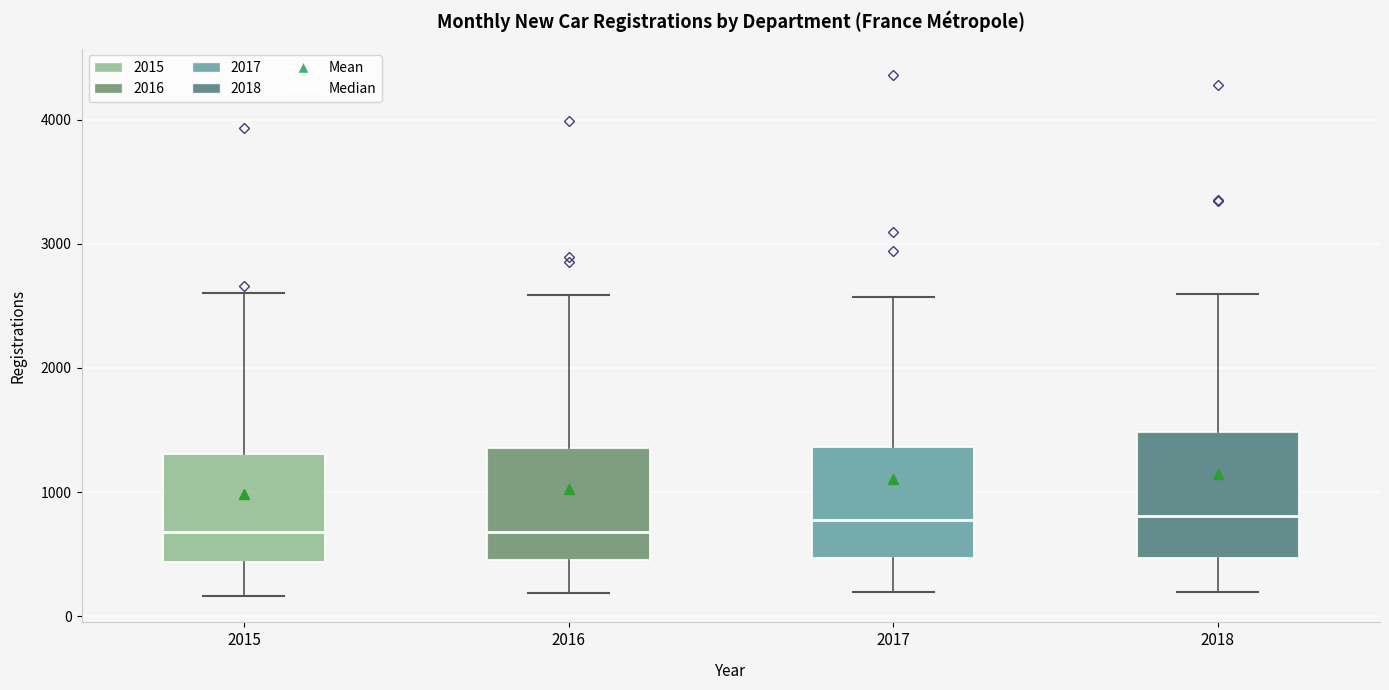

Which box is the tallest, from its lower edge to its upper edge?

2018